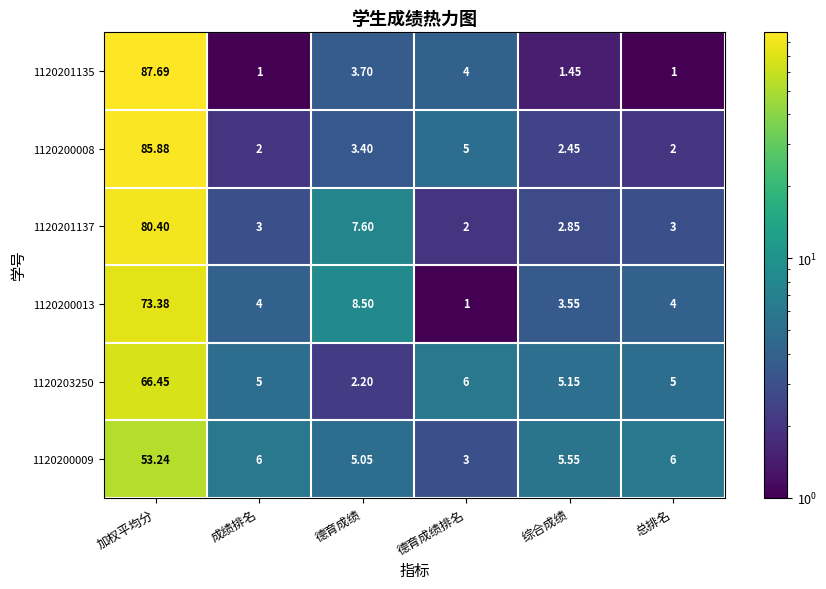

List the series in order of their peak value, lowest first.

1120200009, 1120203250, 1120200013, 1120201137, 1120200008, 1120201135